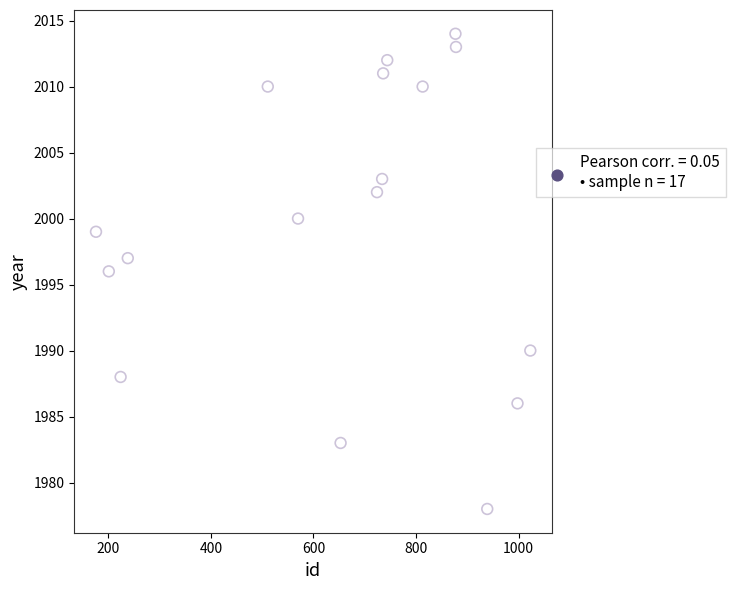

What is the range of Y values (max minus min)?

36